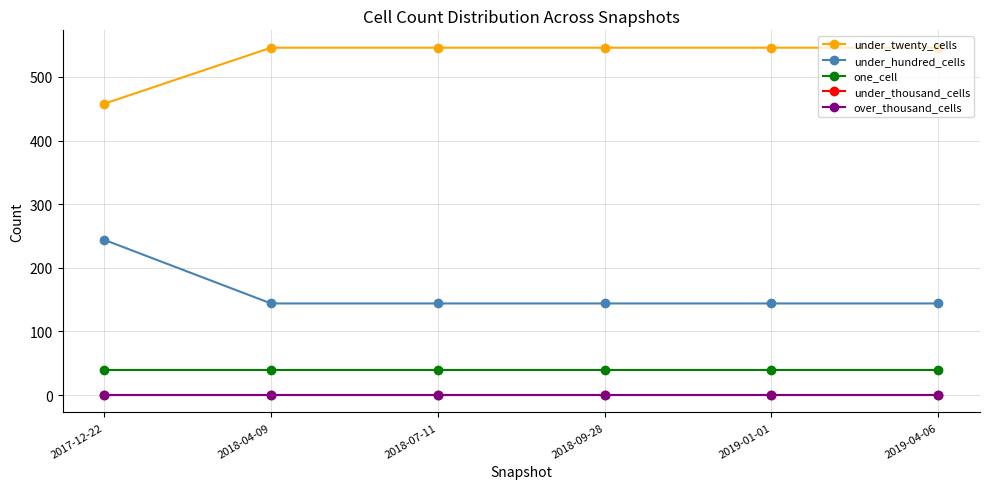

What is the total value across all series at 2019-04-06?

729